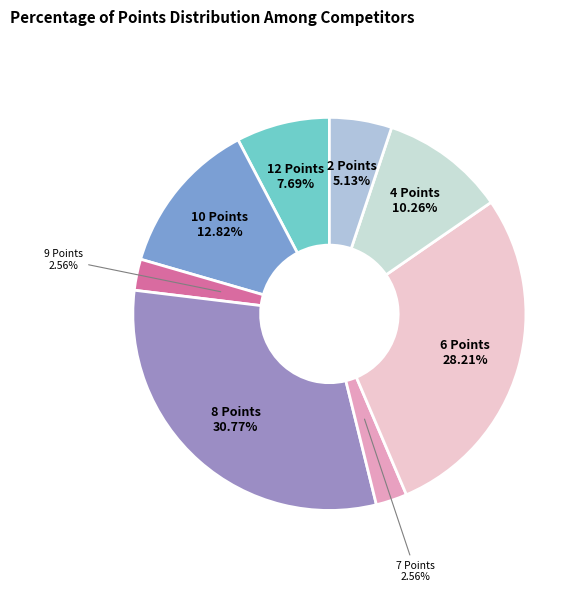

How many segments does this pie chart have?

8